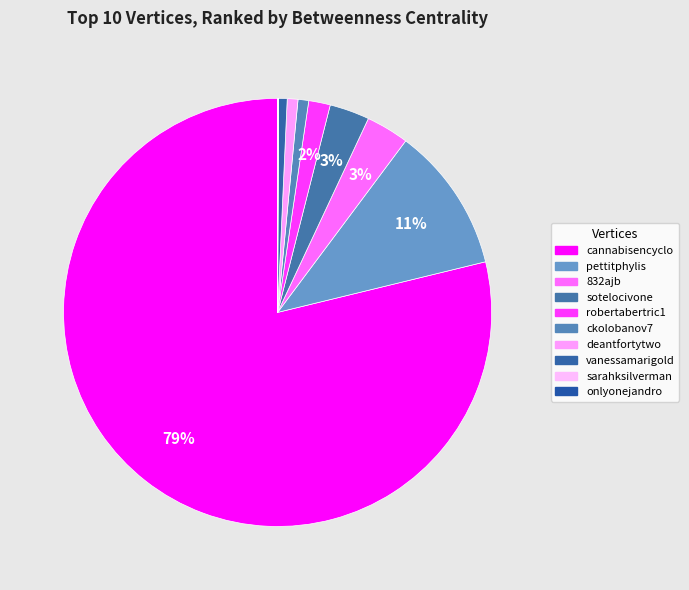

Does any single category account for the majority?

Yes